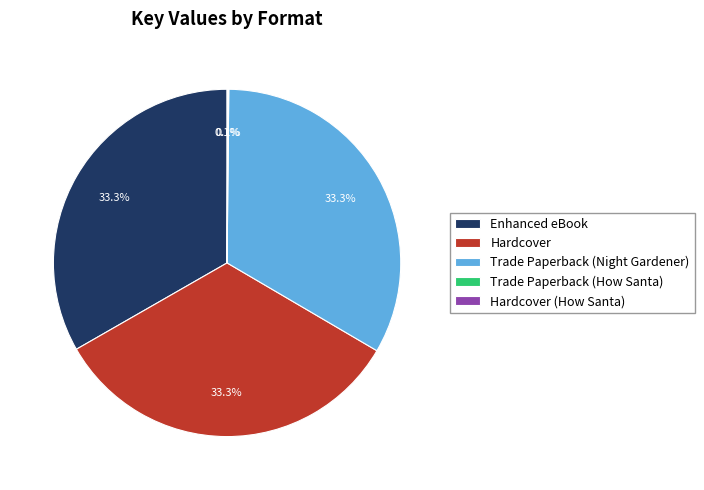

Is there any slice that represents more than half of the pie?

No